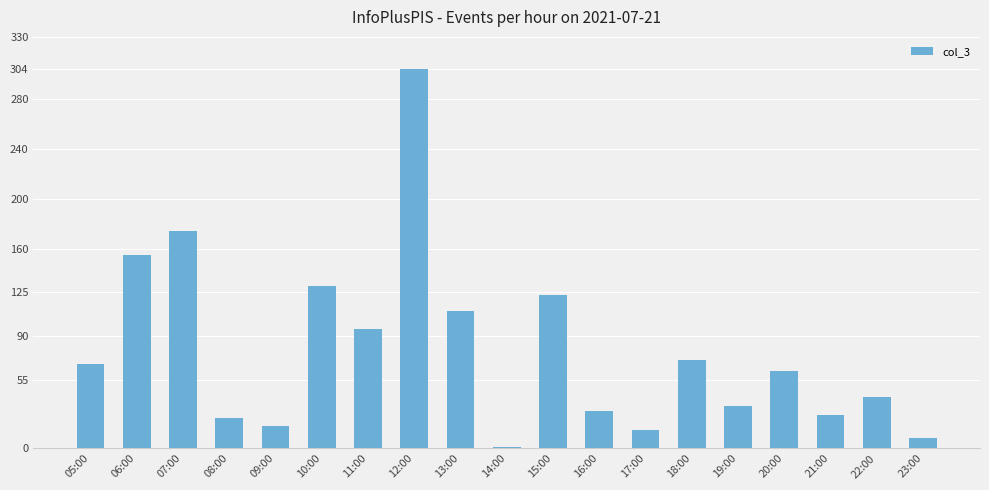

Reading right to left, transcribe all the data shown in this chart.

23:00=8	22:00=41	21:00=27	20:00=62	19:00=34	18:00=71	17:00=15	16:00=30	15:00=123	14:00=1	13:00=110	12:00=304	11:00=96	10:00=130	09:00=18	08:00=24	07:00=174	06:00=155	05:00=68